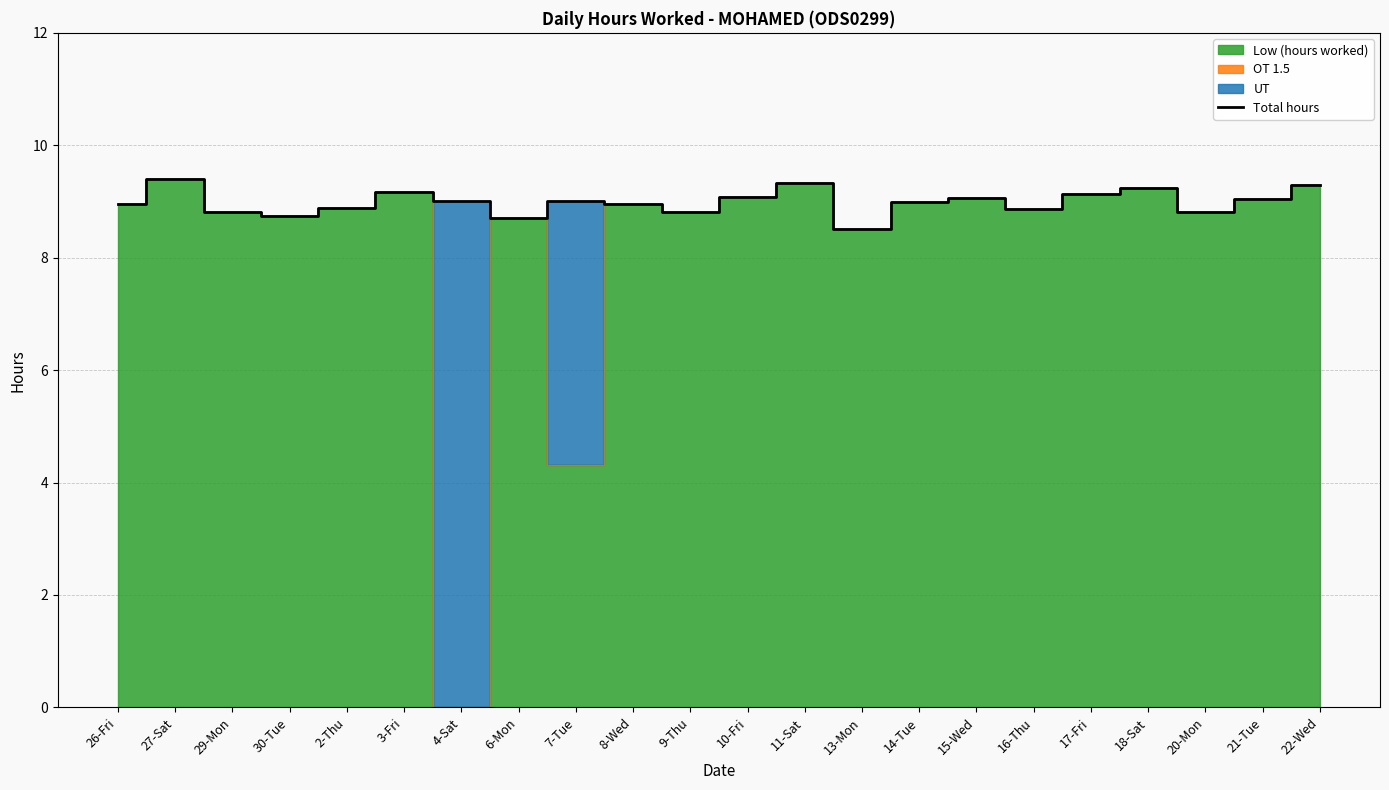

At which category does the data reach its first local peak?

27-Sat